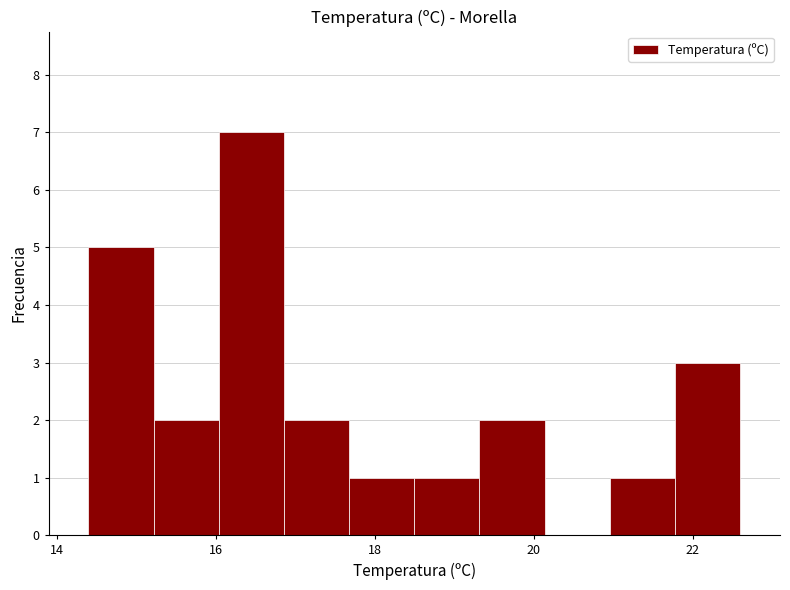

Over which range of the x-axis is the bar tallest?

16.04 to 16.86